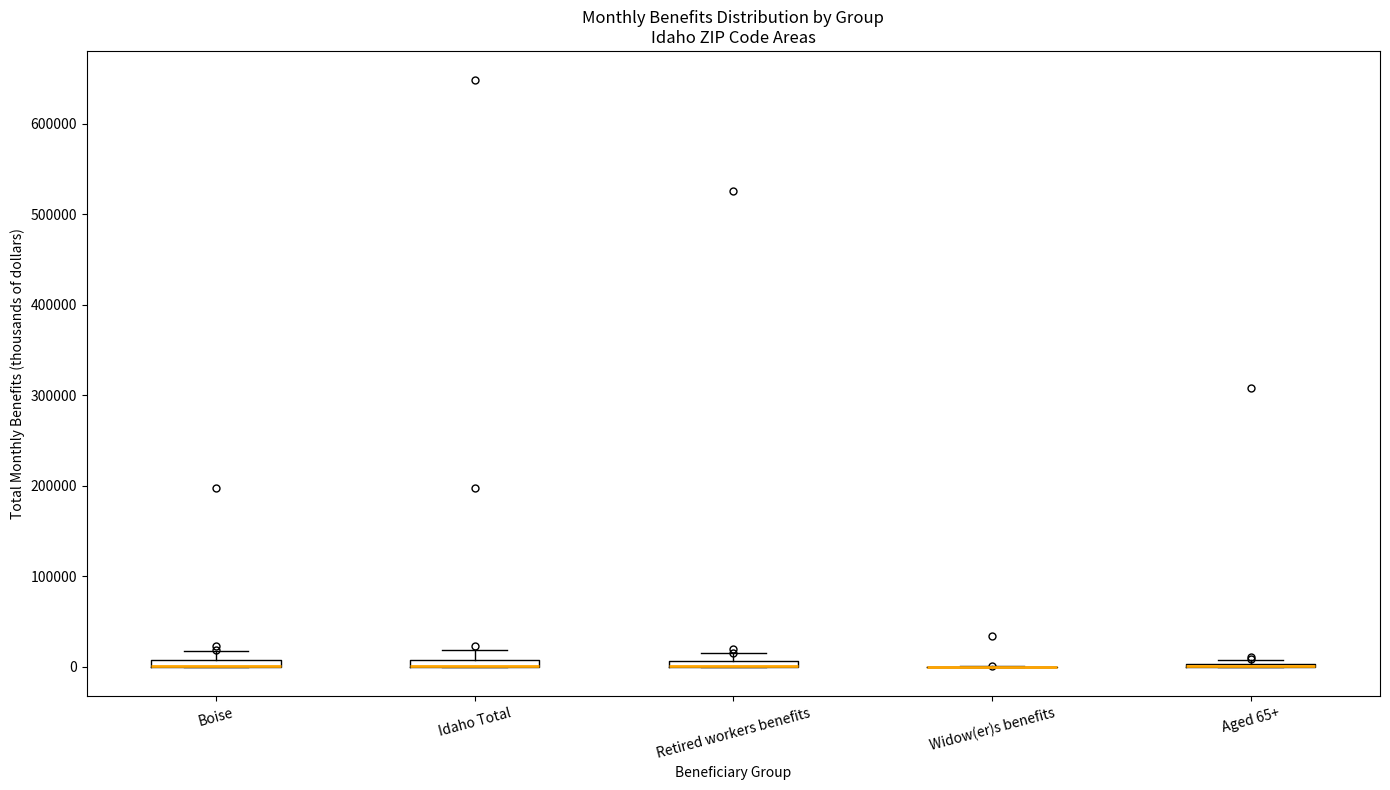

Where is the lower edge of the box for Retired workers benefits on the y-axis? The values are not printed on the chart, so give them approximately, as read against the axis.

0